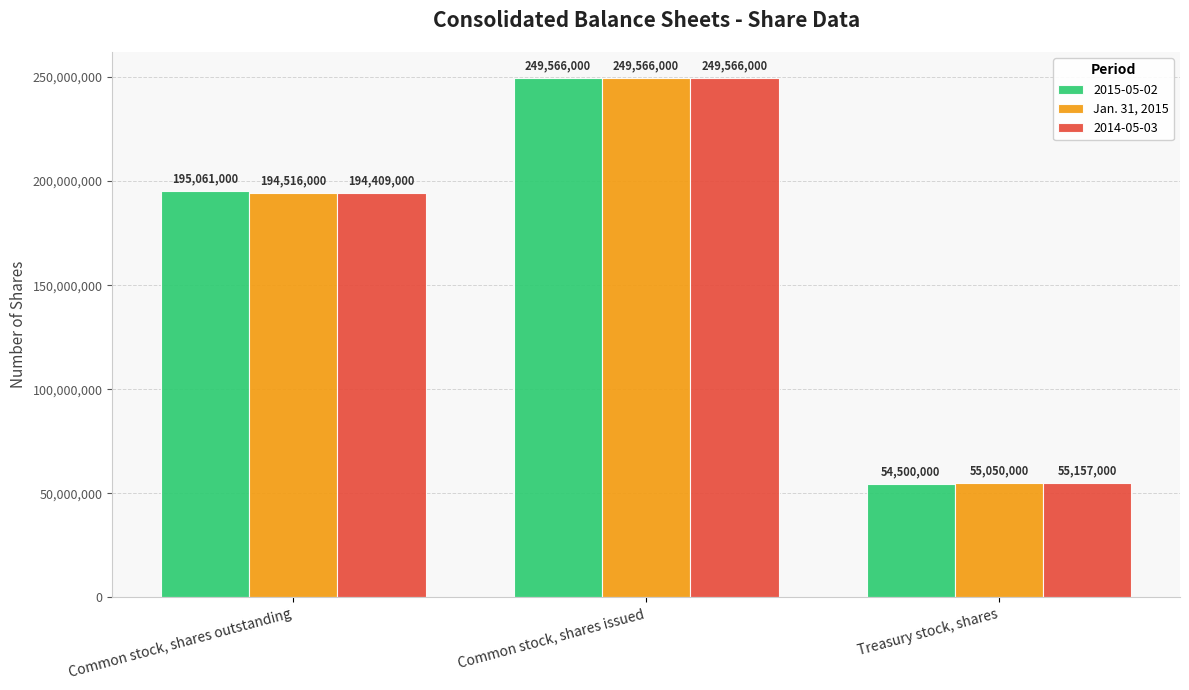

At which category does the chart reach its peak across all series?

Common stock, shares issued